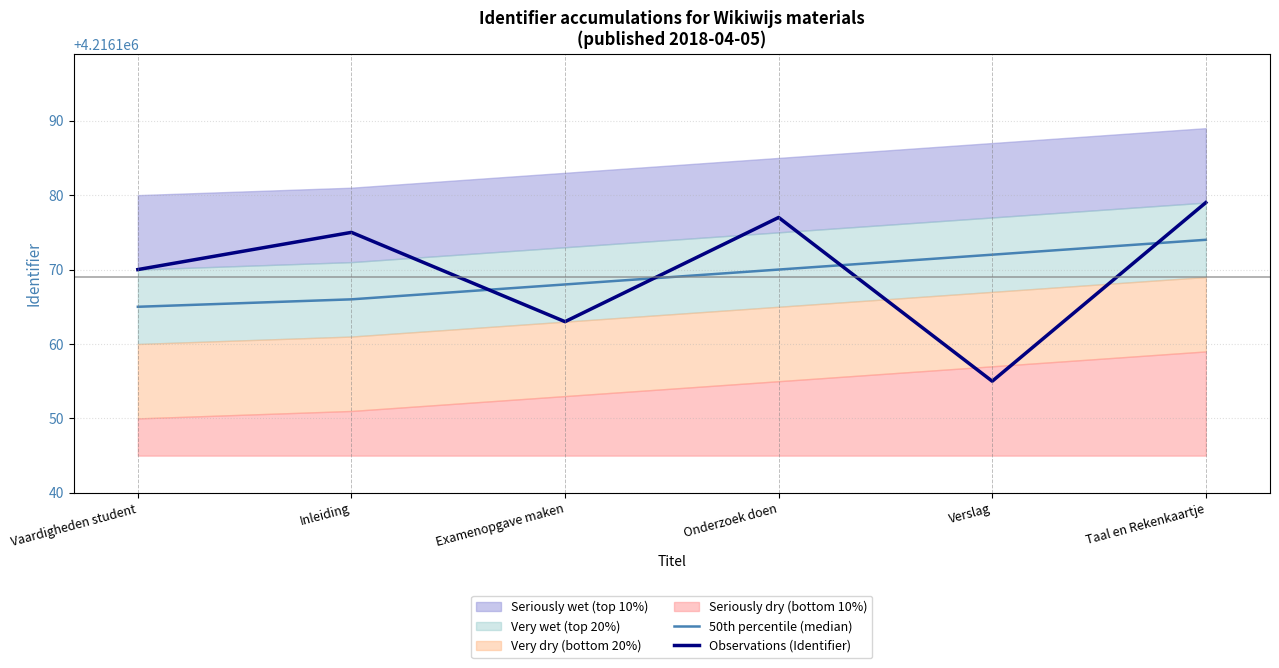

Which category has the highest value in the 50th percentile (median) series?

Taal en Rekenkaartje